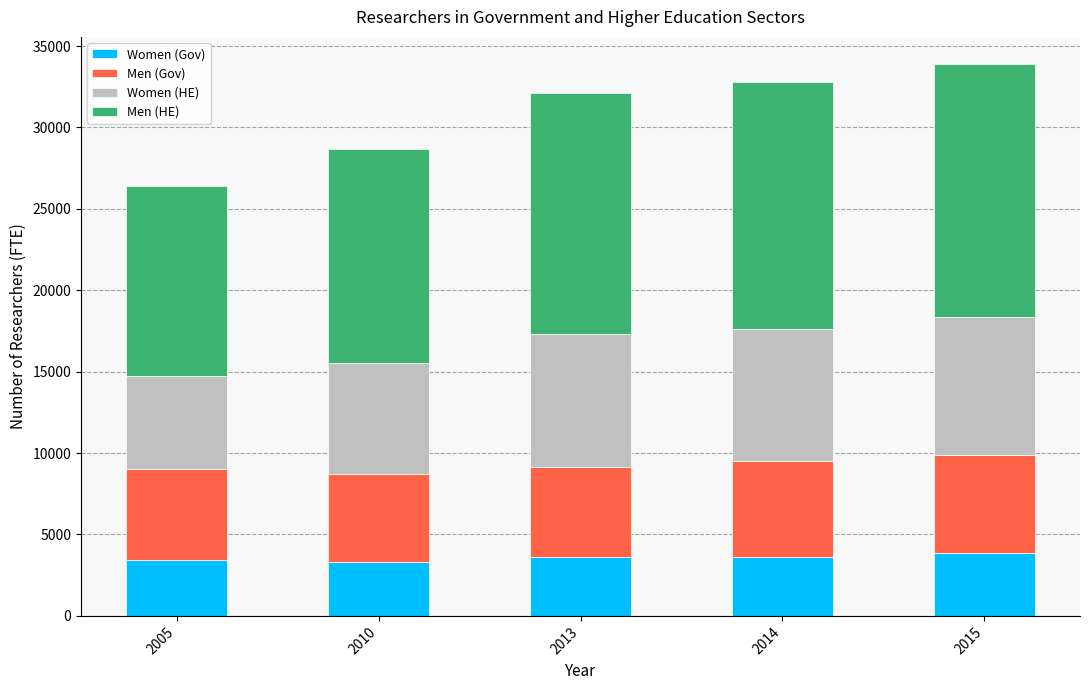

What is the difference between the Women (Gov) values at 2014 and 2005?

171.1